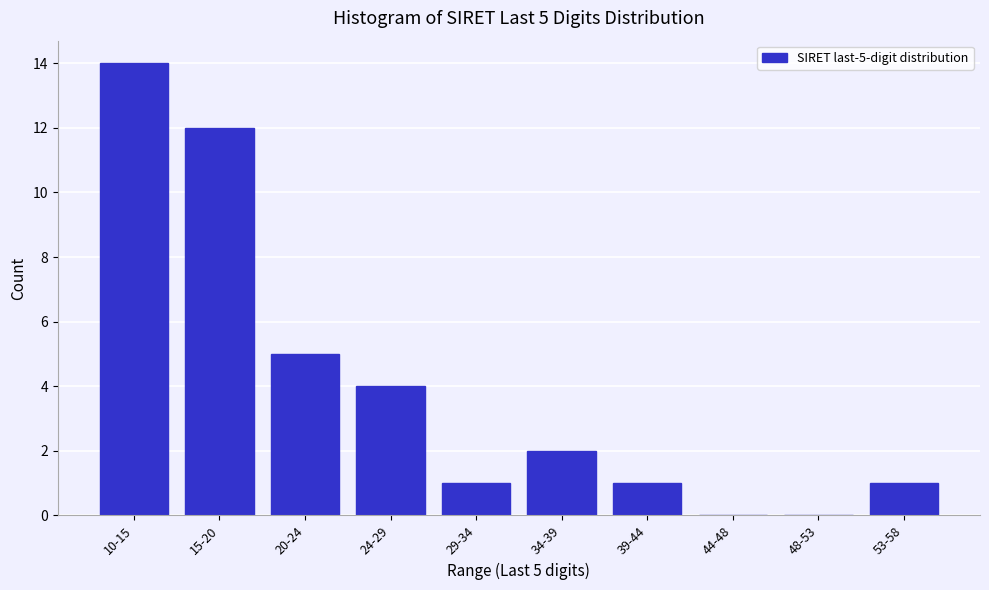

Reading left to right, transcribe all the data shown in this chart.

10-15=14	15-20=12	20-24=5	24-29=4	29-34=1	34-39=2	39-44=1	44-48=0	48-53=0	53-58=1